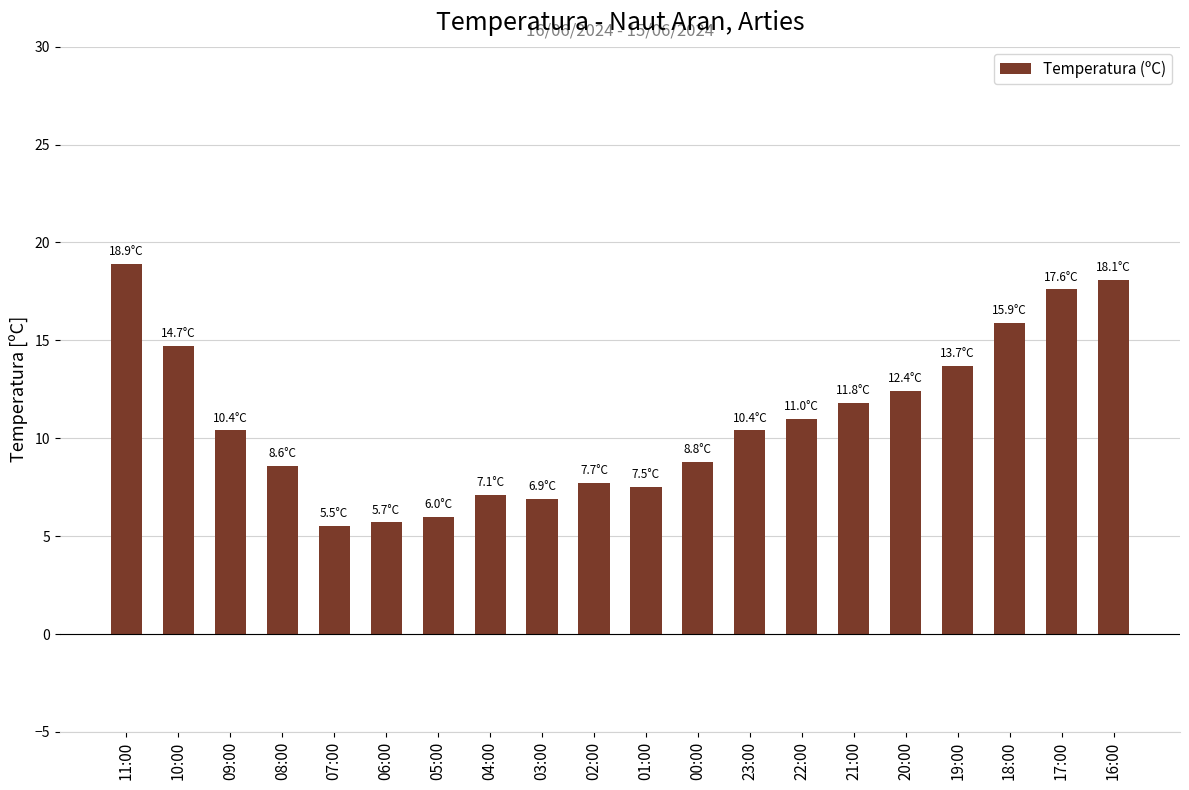

What is the ratio of the value at 22:00 to the value at 20:00?

0.9